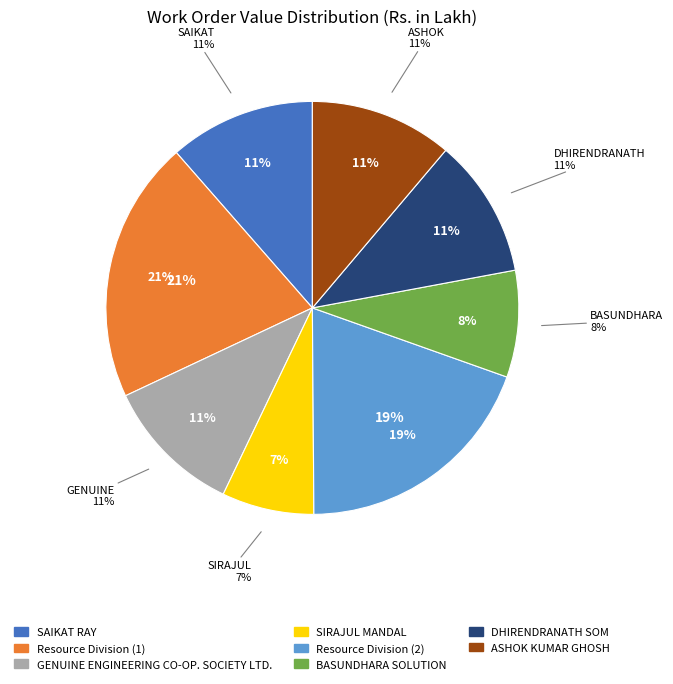

Do ASHOK KUMAR GHOSH and SAIKAT RAY together represent more than half of the pie?

No